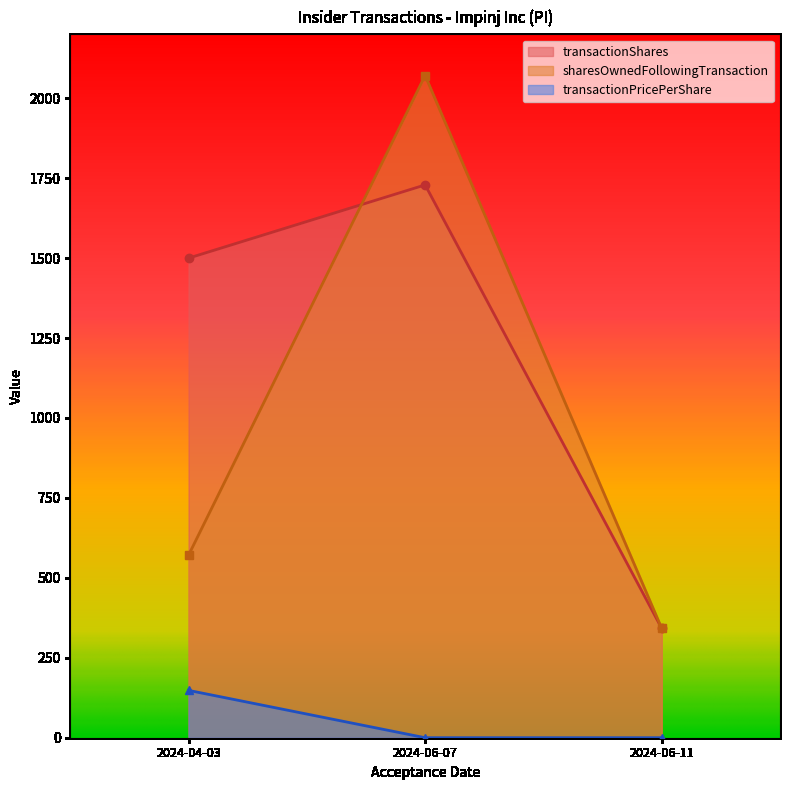

How many lines are shown in the chart?

3